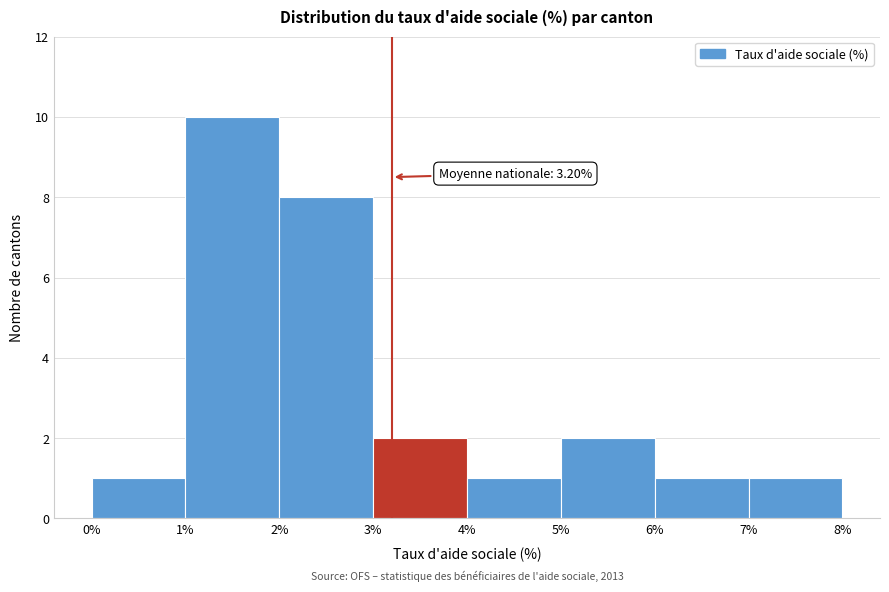

Over which range of the x-axis is the bar tallest?

1% to 2%